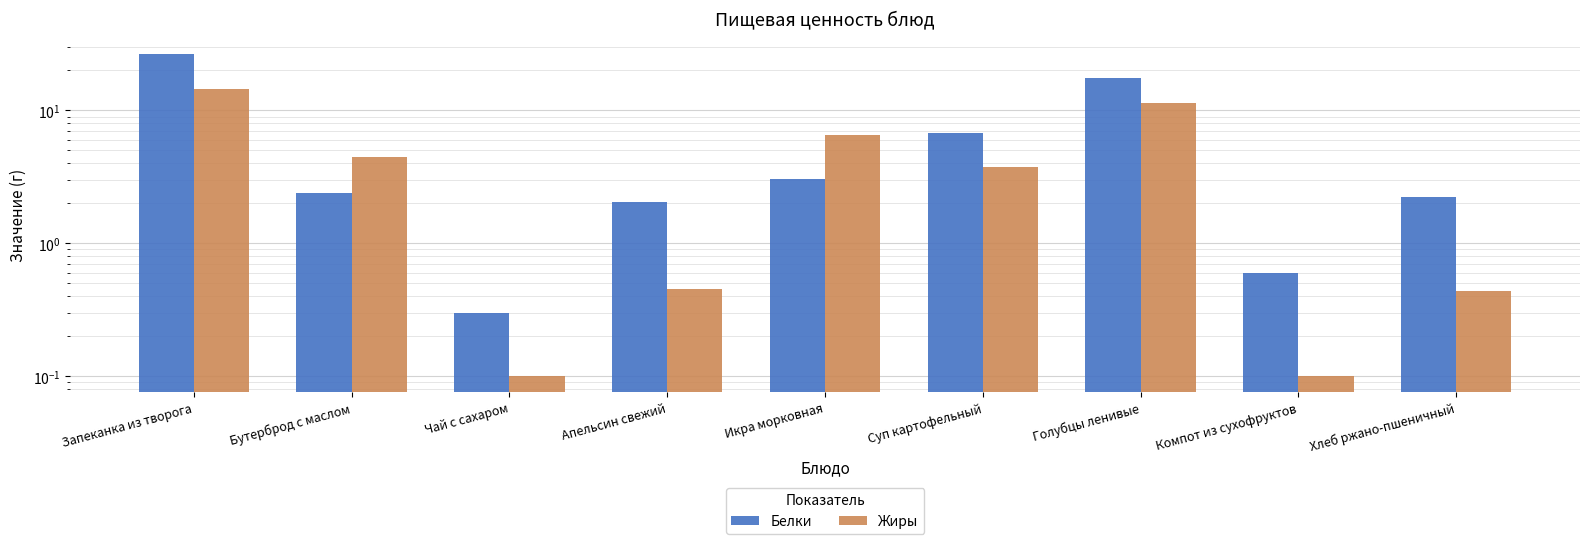

Reading left to right, what are all the values shown in this chart?

Белки: 26.5	2.4	0.3	2.0	3.0	6.8	17.7	0.6	2.2
Жиры: 14.4	4.4	0.1	0.5	6.5	3.8	11.3	0.1	0.4